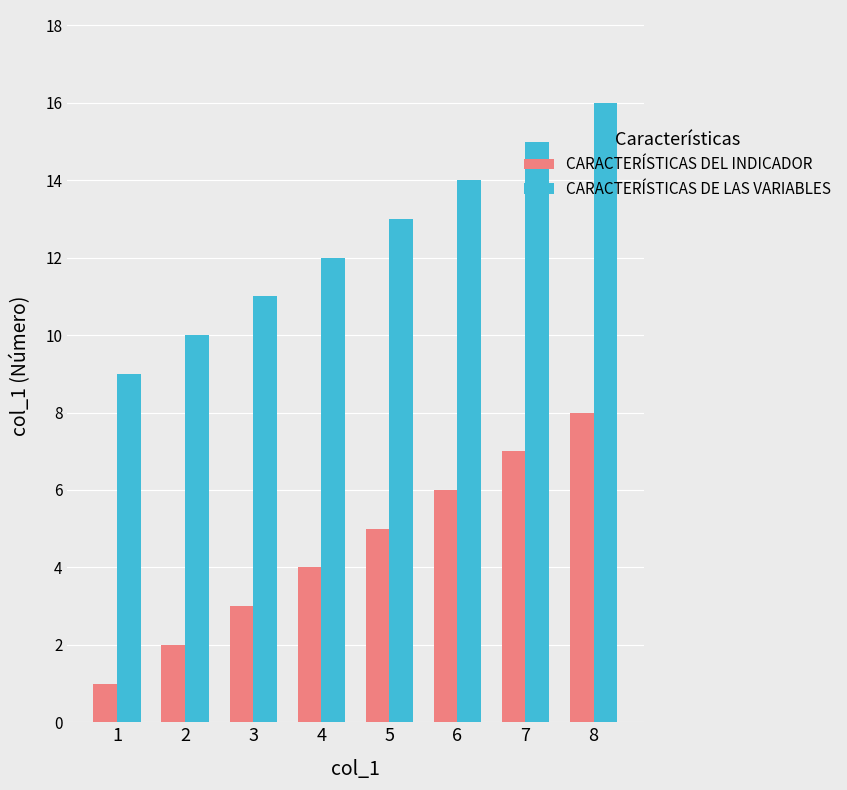

Where is CARACTERÍSTICAS DE LAS VARIABLES nearest to the value 12?

4